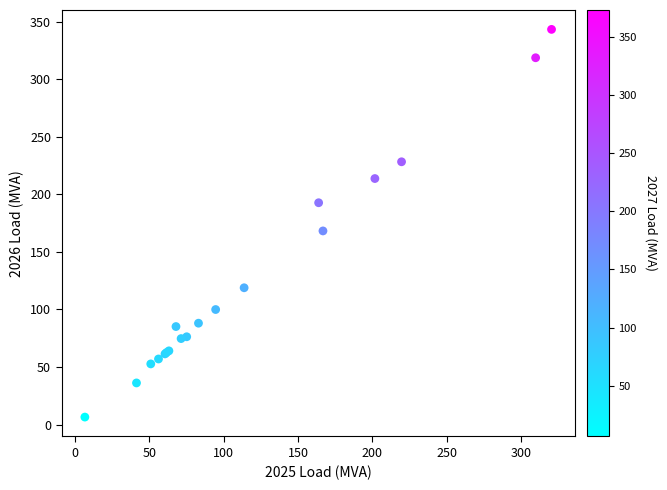

What Y value in the scatter plot is closest to 174?

168.2